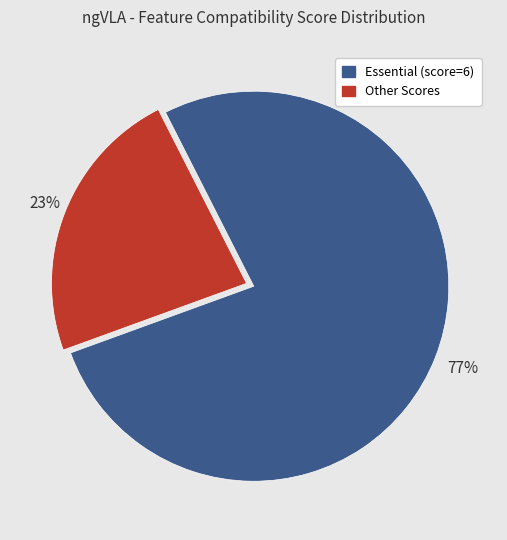

The Essential (score=6) slice represents 90% of the pie. True or false?

False